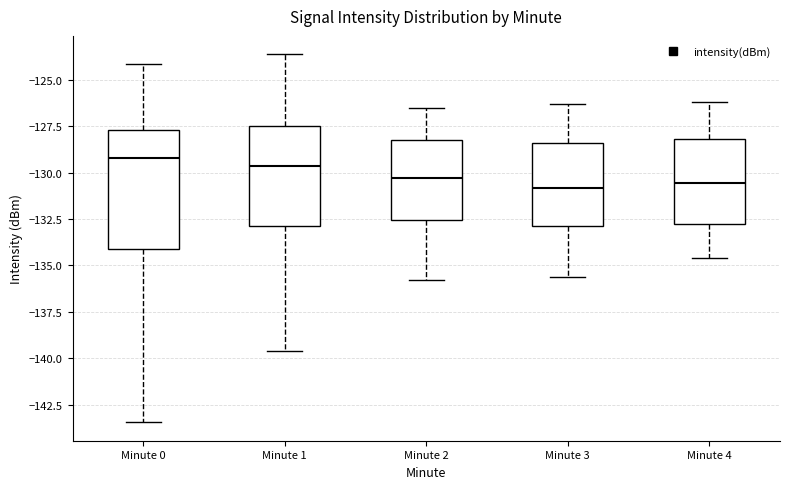

Reading left to right, transcribe this box plot: for each box, give where its median line is, the range the box spans, and where its two whiskers end, as read against the y-axis. The values are not printed on the chart, so give them approximately, as read against the axis.

Minute 0: median -129.0, box -134.0 to -127.5, whiskers -143.5 to -124.0
Minute 1: median -129.5, box -133.0 to -127.5, whiskers -139.5 to -123.5
Minute 2: median -130.5, box -132.5 to -128.0, whiskers -136.0 to -126.5
Minute 3: median -131.0, box -133.0 to -128.5, whiskers -135.5 to -126.5
Minute 4: median -130.5, box -133.0 to -128.0, whiskers -134.5 to -126.0